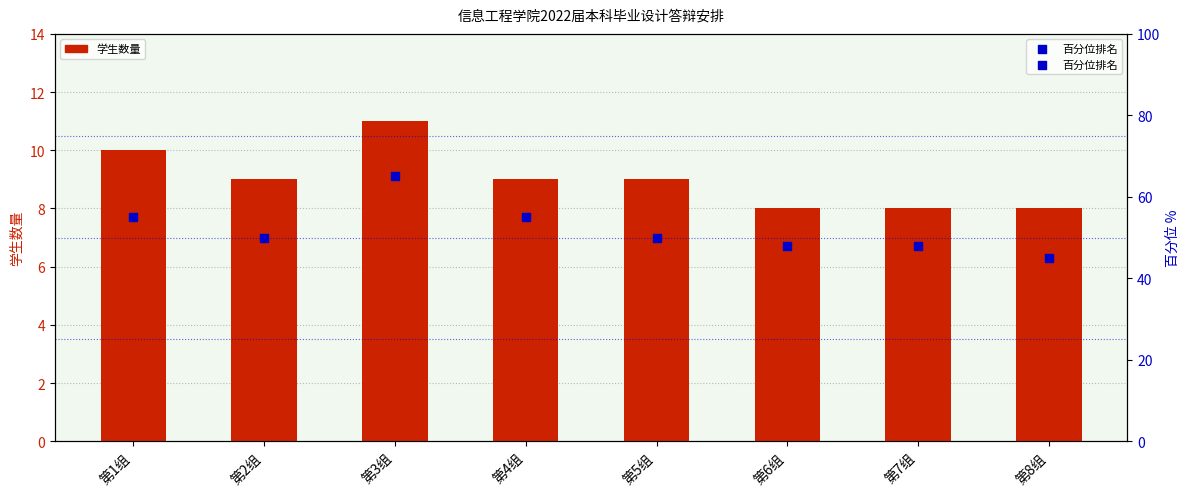

Which series contains the lowest Y value?

学生数量